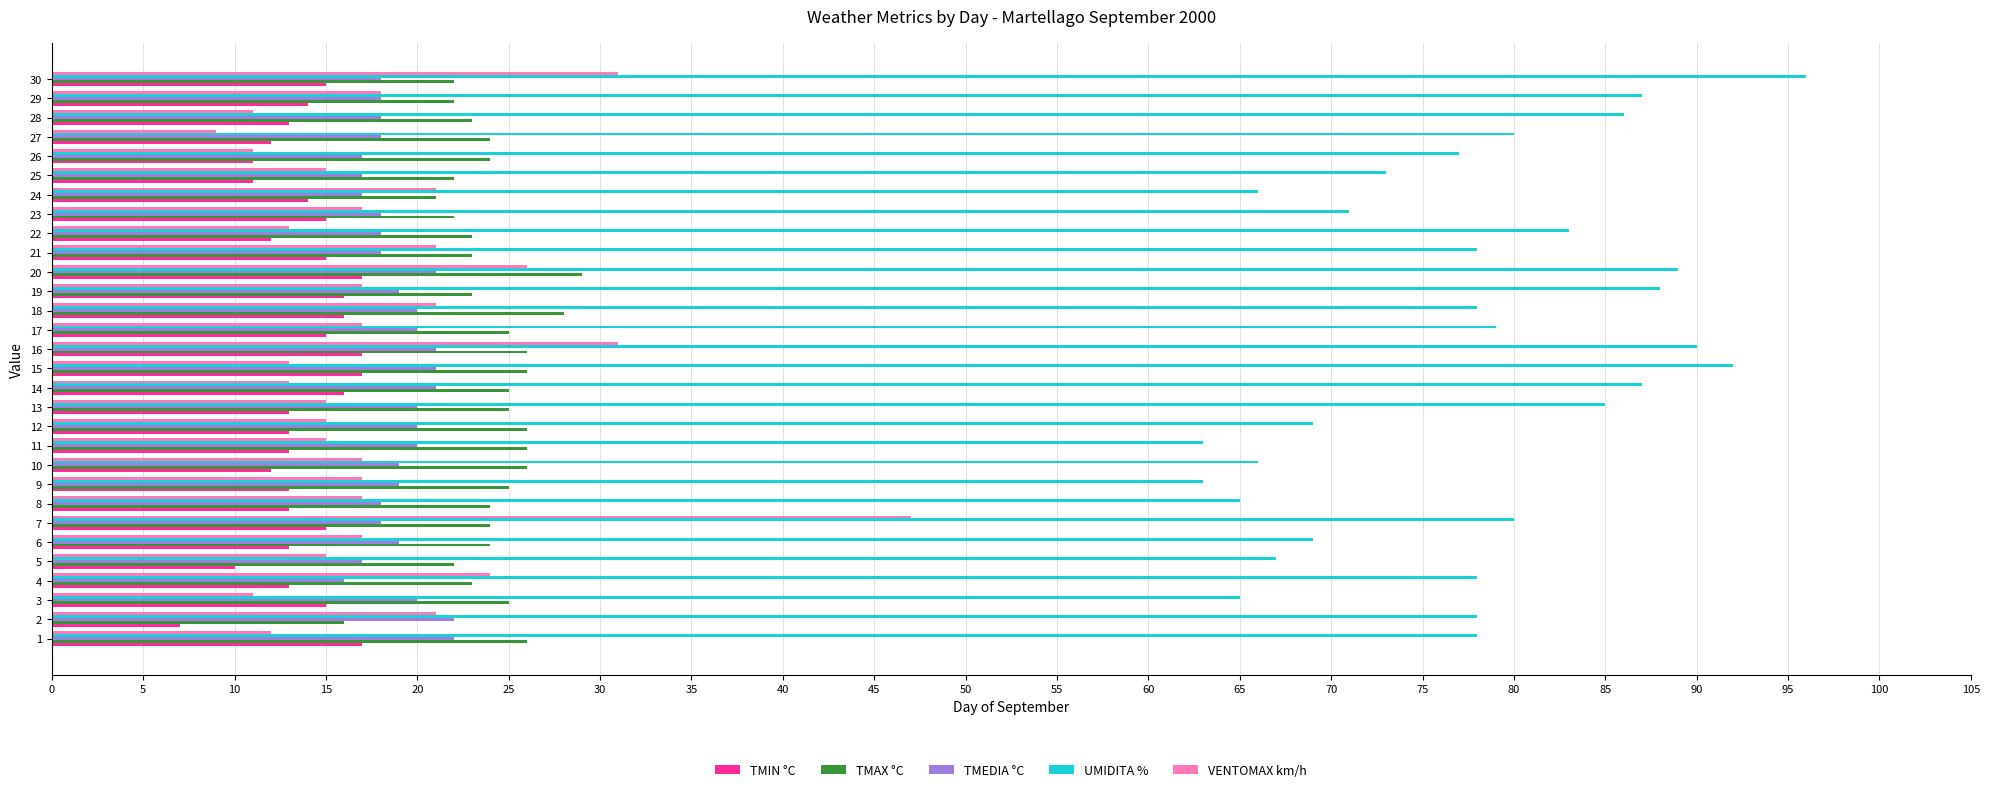

Which series changed the most between 8 and 17?

UMIDITA %